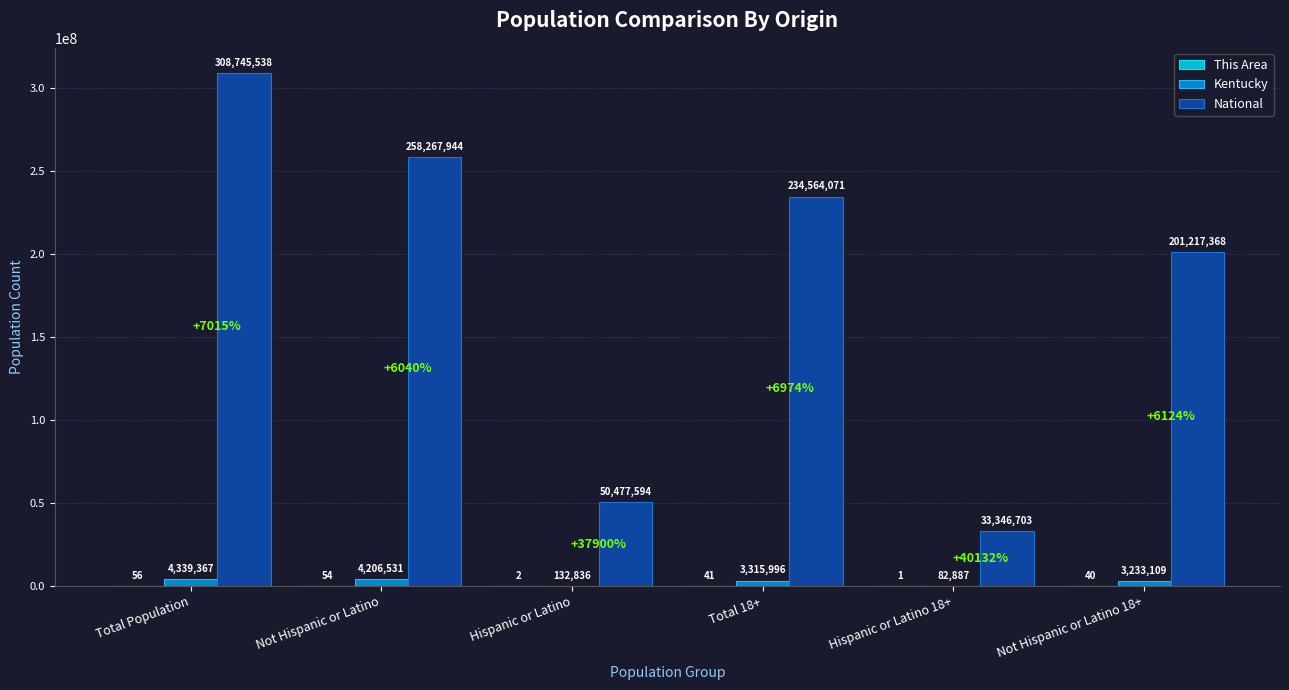

The National series shows 201217368 at Not Hispanic or Latino 18+. True or false?

True